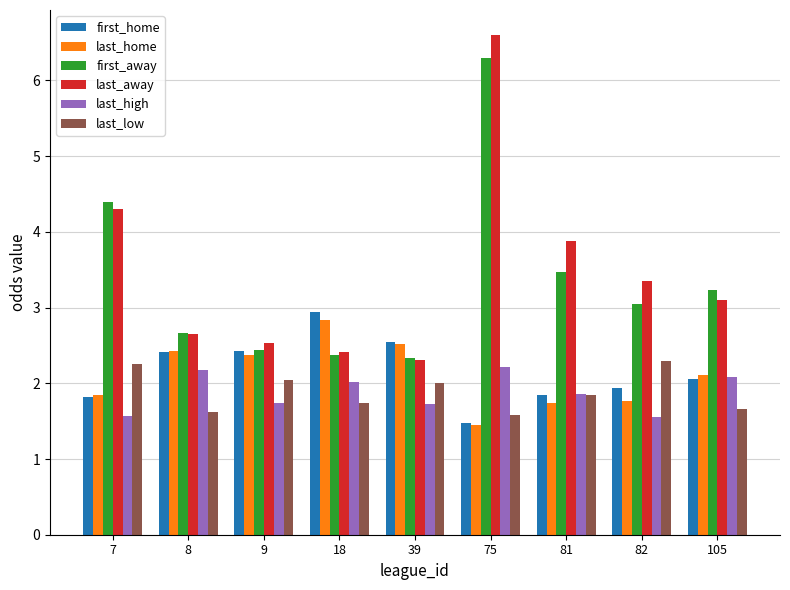

Is the value of last_high at 8 greater than the value of first_away at 105?

No